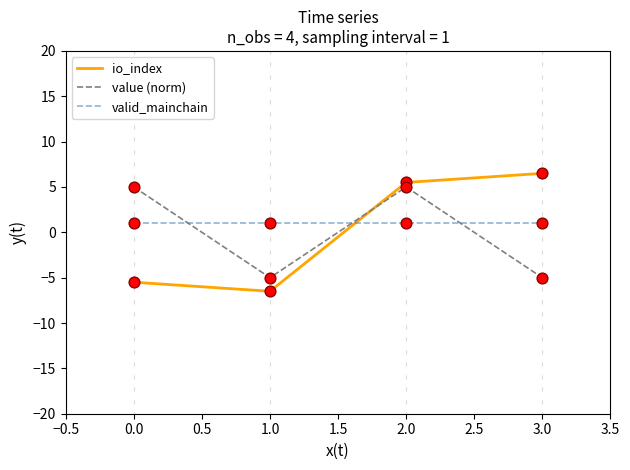

At which category is the sum across all series the highest?

2.0